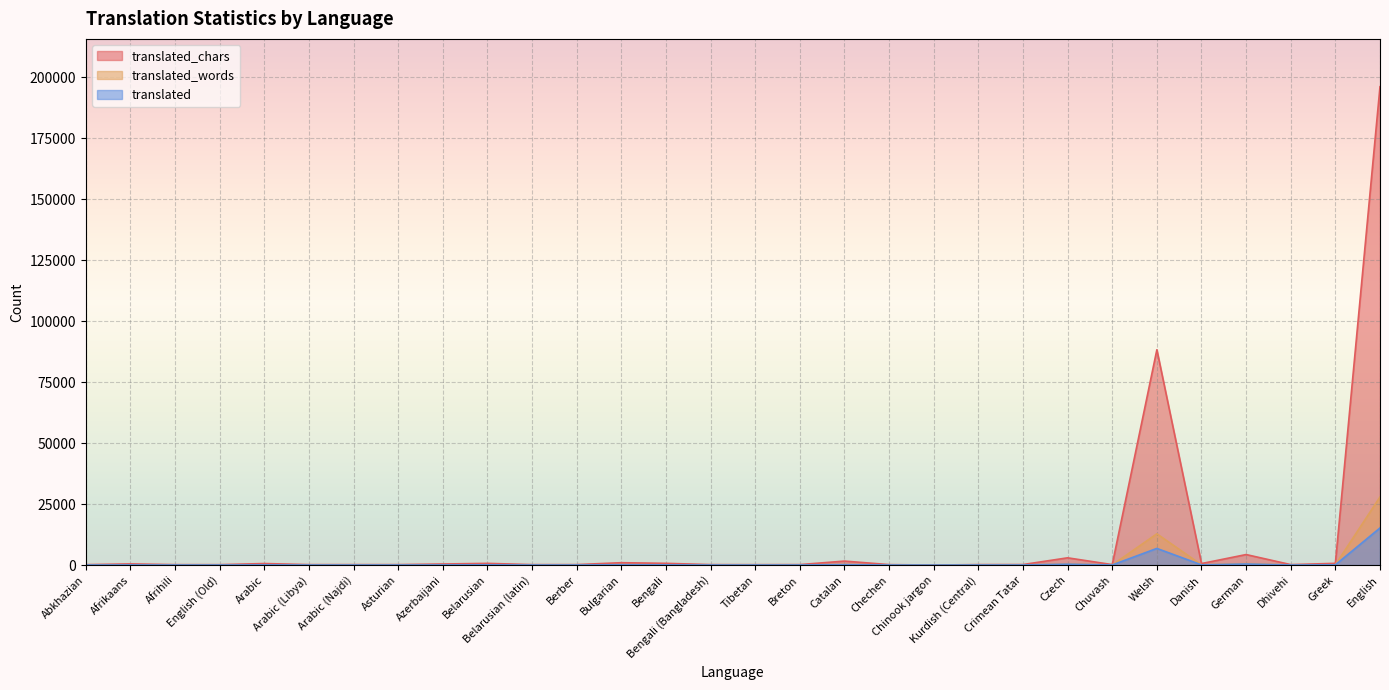

What are all the series names shown in the legend?

translated_chars, translated_words, translated